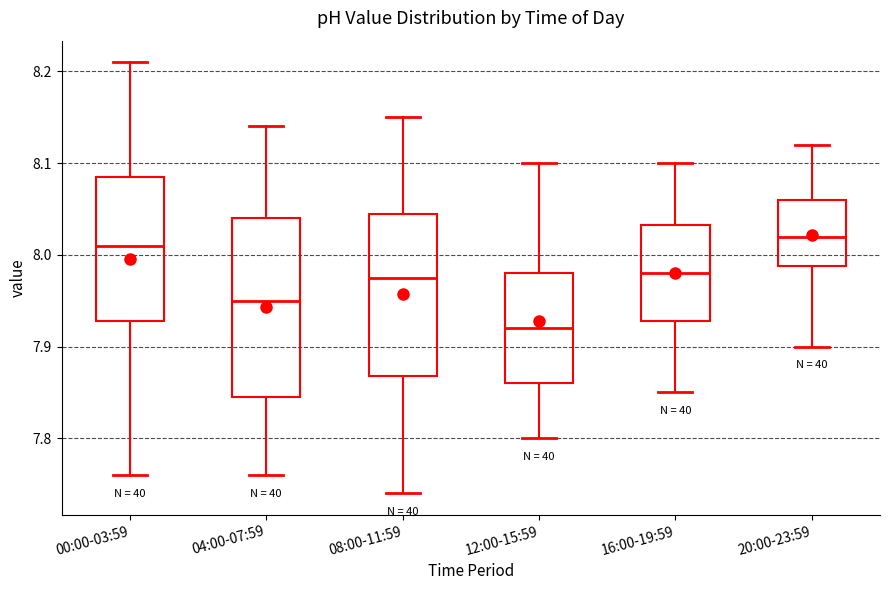

Where is the lower edge of the box for 12:00-15:59 on the y-axis? The values are not printed on the chart, so give them approximately, as read against the axis.

7.86